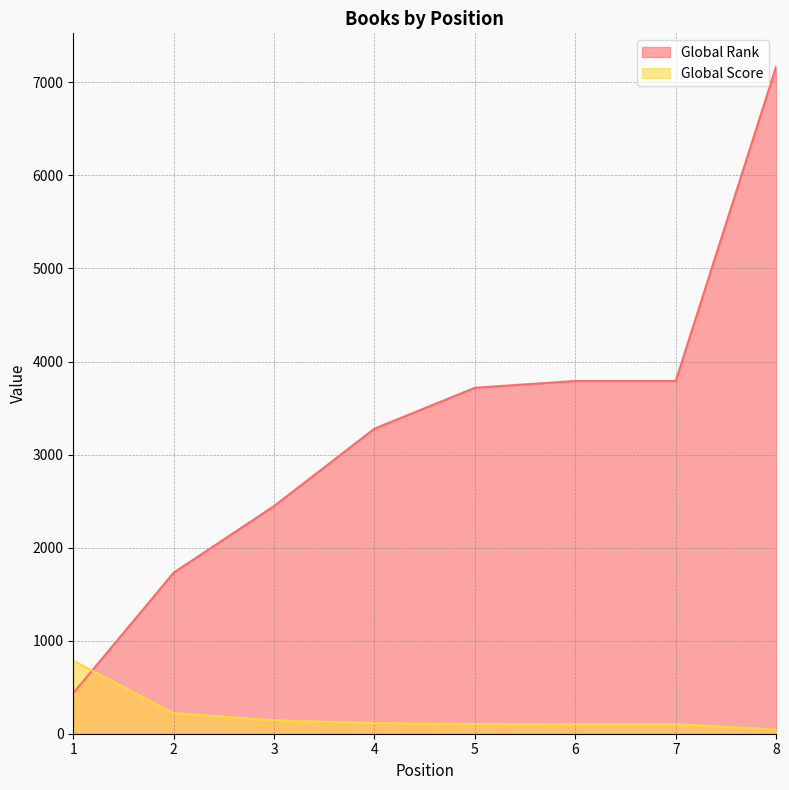

Between which two adjacent categories do Global Score and Global Rank first intersect?

1 and 2